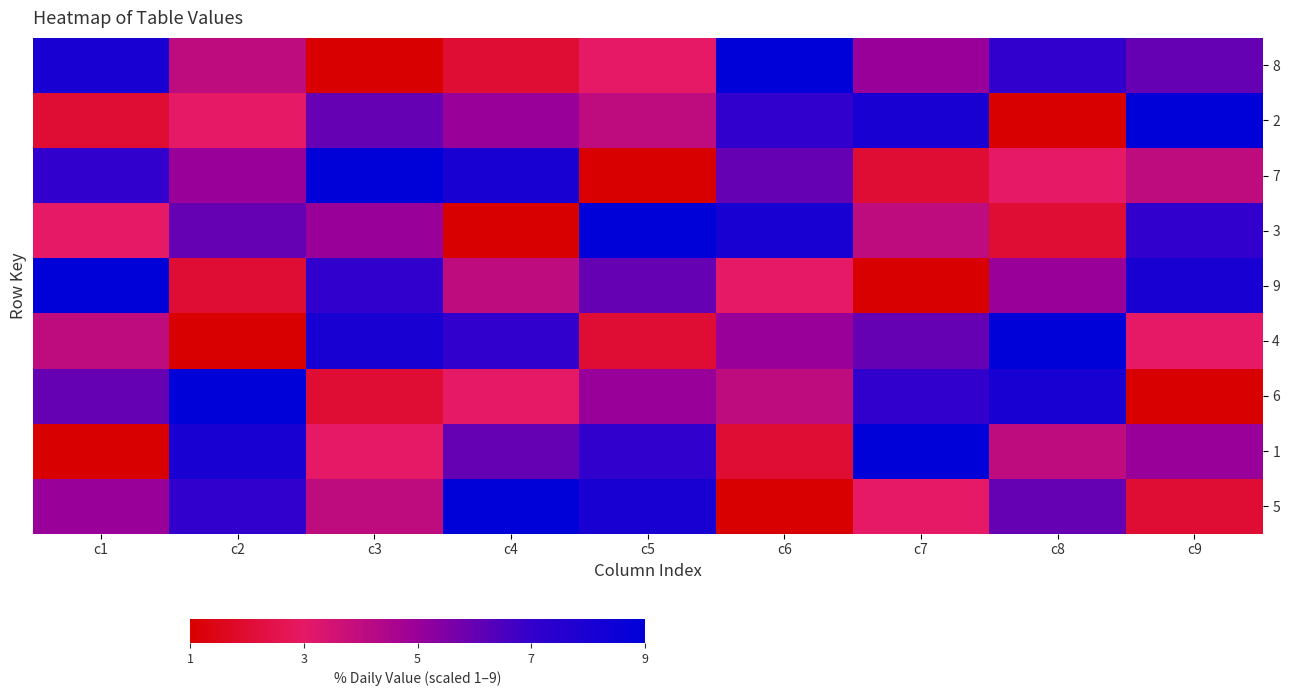

What is the greatest value displayed?

9